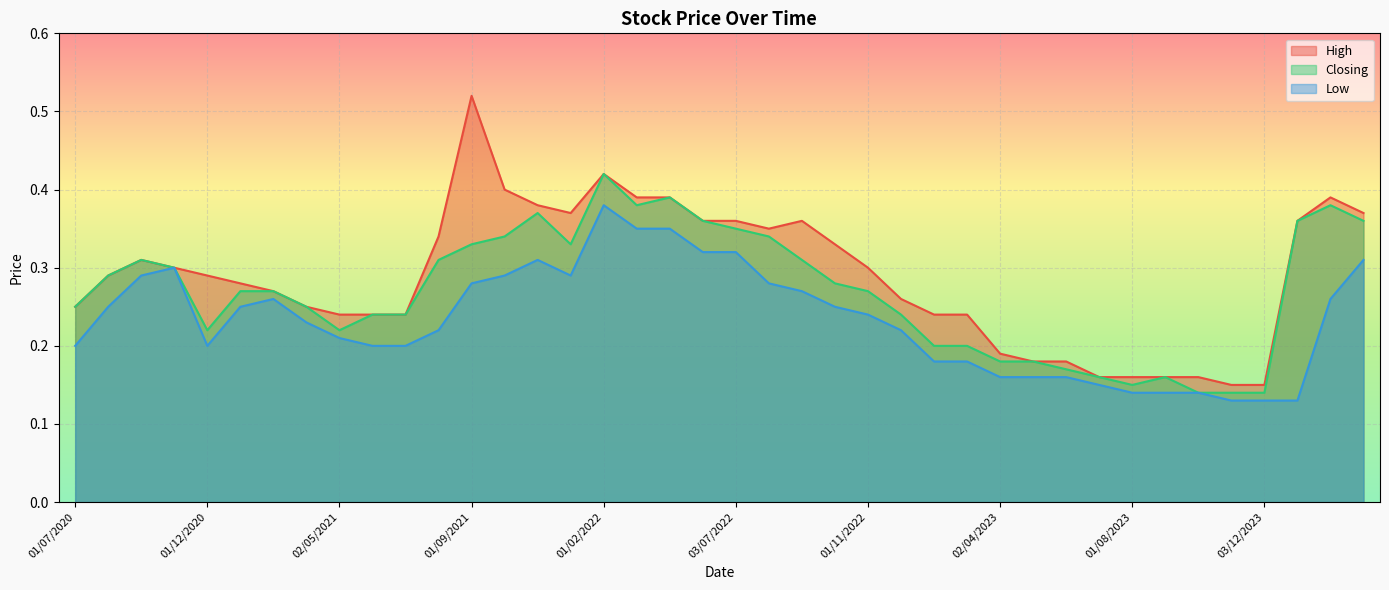

Is it true that High equals 0.1 at 01/12/2021?

False